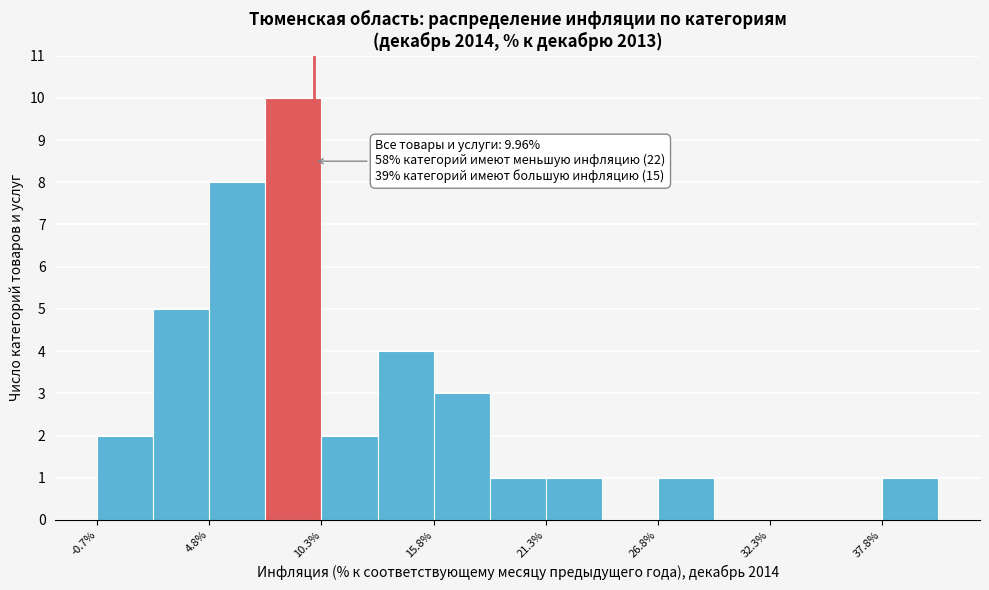

Around what value on the x-axis is the tallest bar? Give the approximate position of its centre, as read against the axis.

9